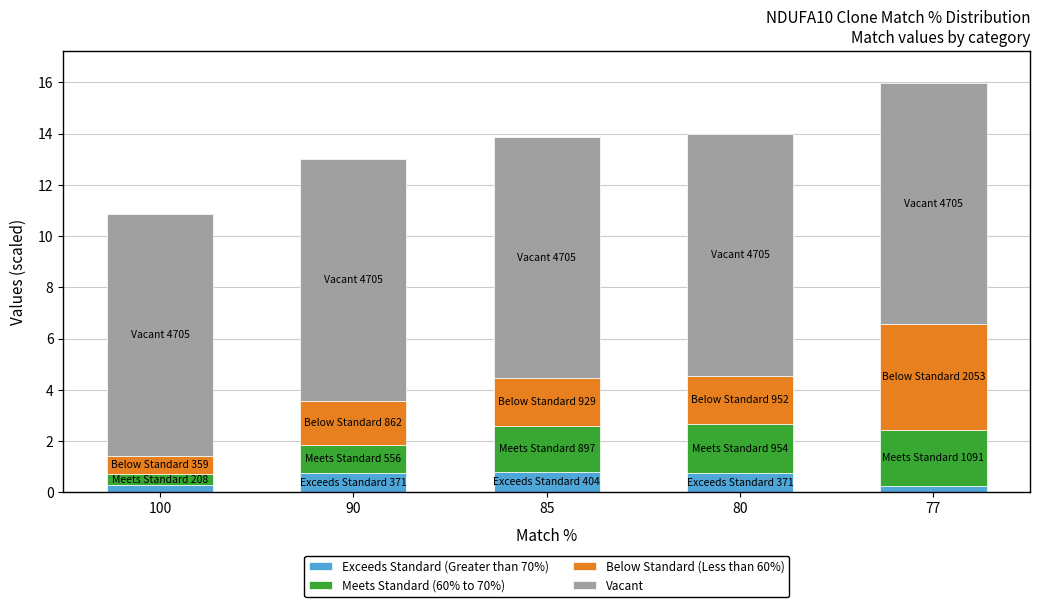

The Exceeds Standard (Greater than 70%) series shows 1.4 at 85. True or false?

False